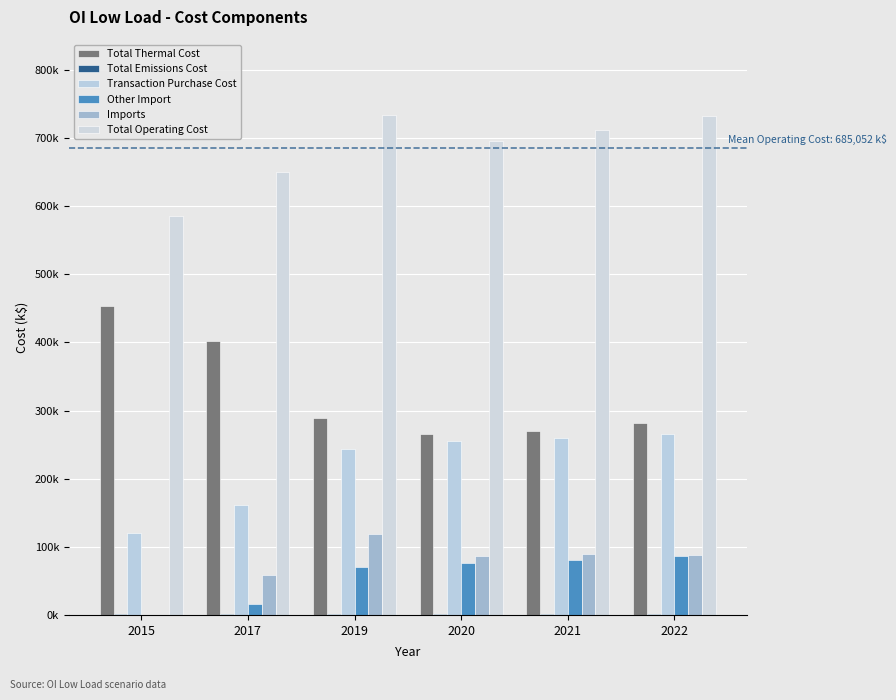

What is the sum of all Transaction Purchase Cost values?

1304973.1